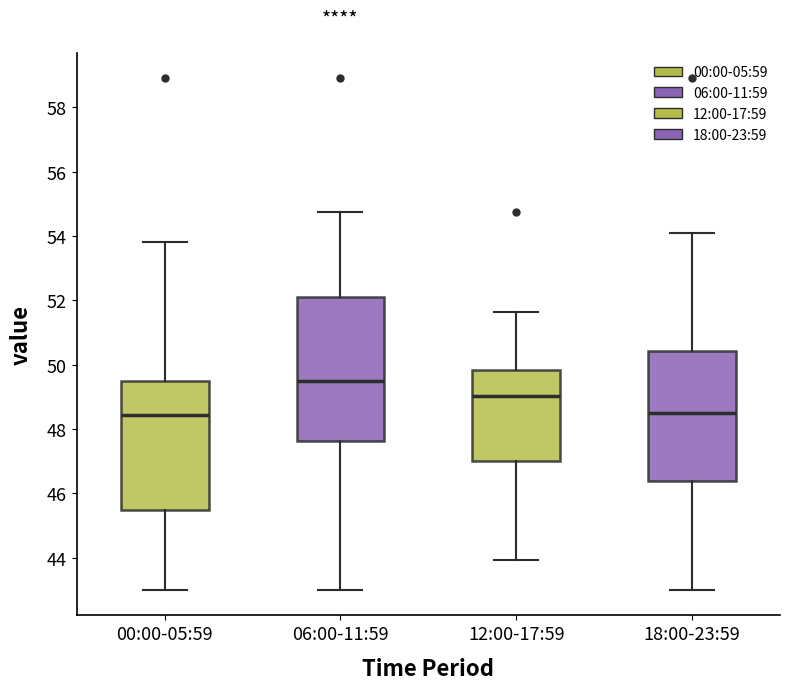

Reading left to right, transcribe this box plot: for each box, give where its median line is, the range the box spans, and where its two whiskers end, as read against the y-axis. The values are not printed on the chart, so give them approximately, as read against the axis.

00:00-05:59: median 48.4, box 45.4 to 49.6, whiskers 43.0 to 53.8
06:00-11:59: median 49.4, box 47.6 to 52.0, whiskers 43.0 to 54.8
12:00-17:59: median 49.0, box 47.0 to 49.8, whiskers 44.0 to 51.6
18:00-23:59: median 48.4, box 46.4 to 50.4, whiskers 43.0 to 54.2